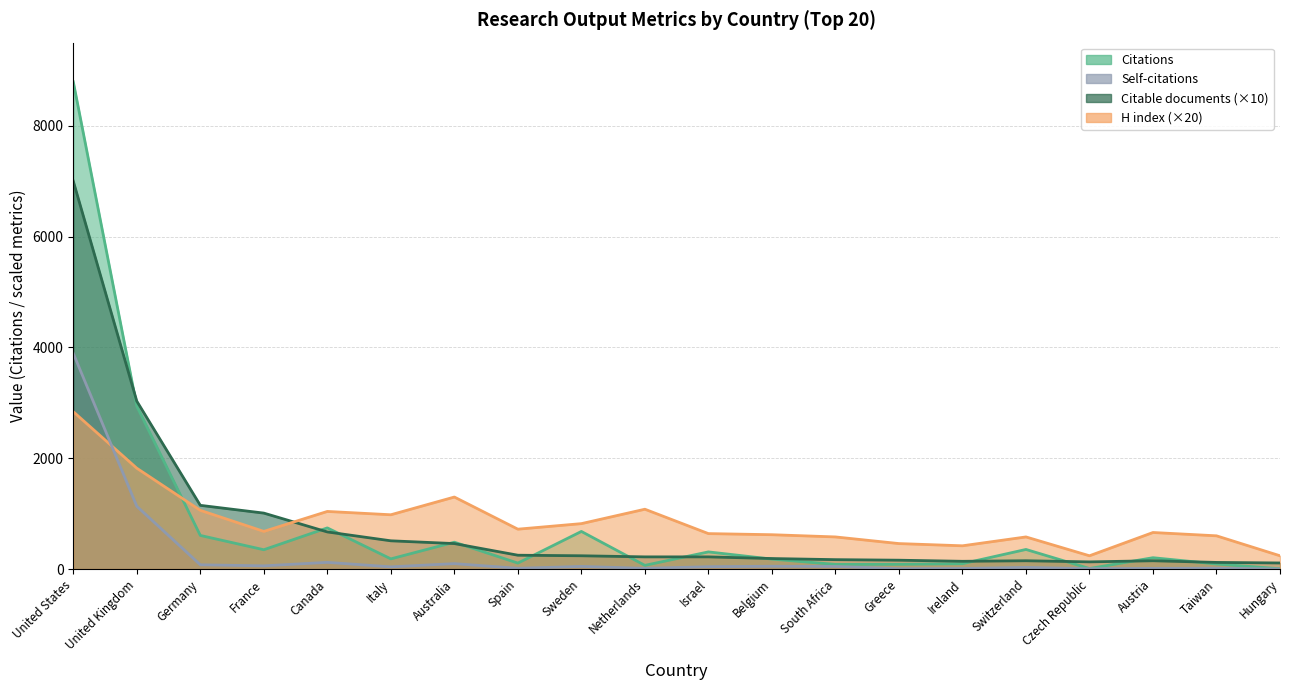

What are all the series names shown in the legend?

Citations, Citable documents, H index, Self-citations